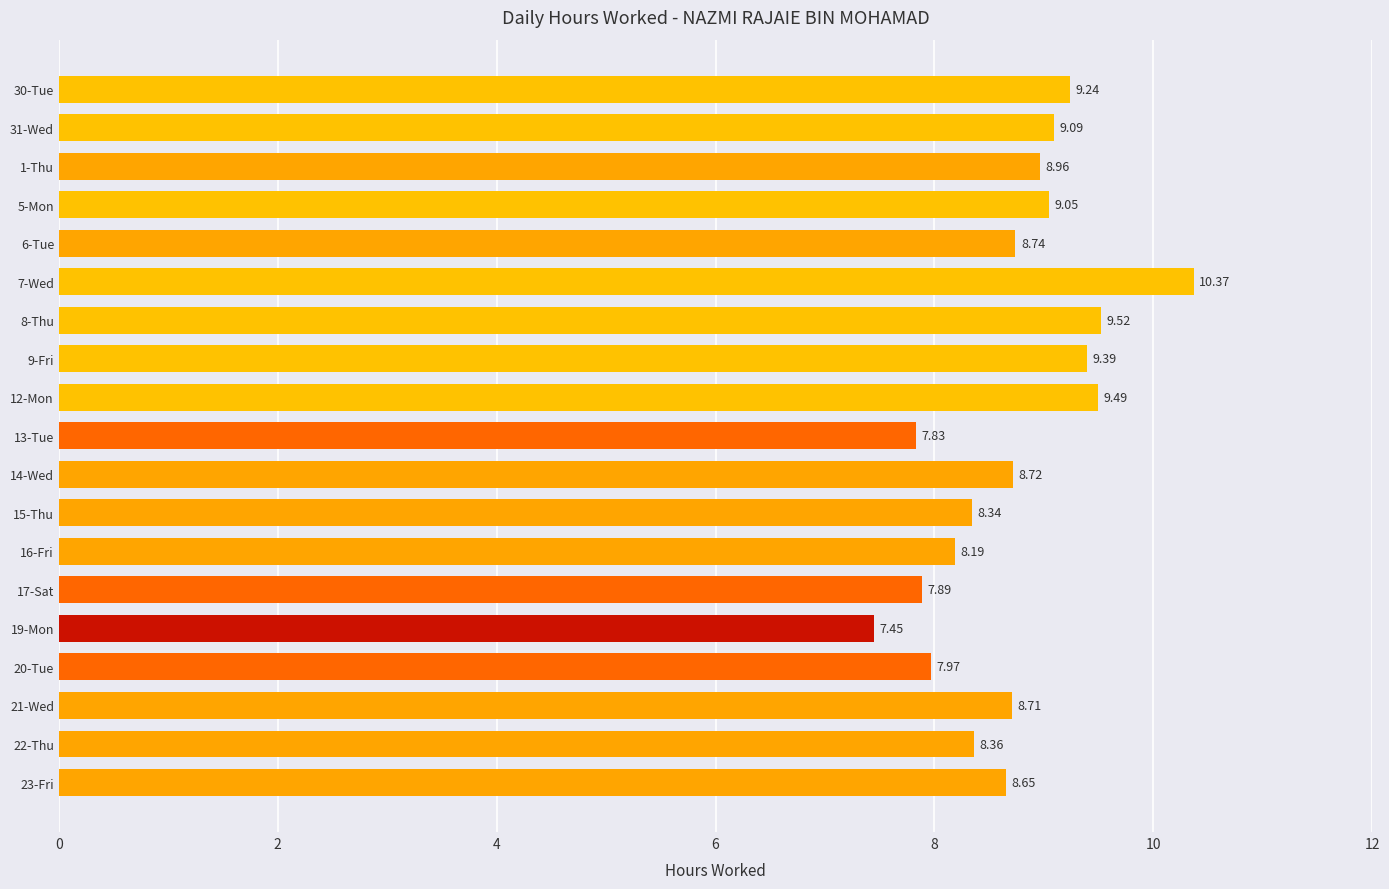

How many bars are there in total?

19